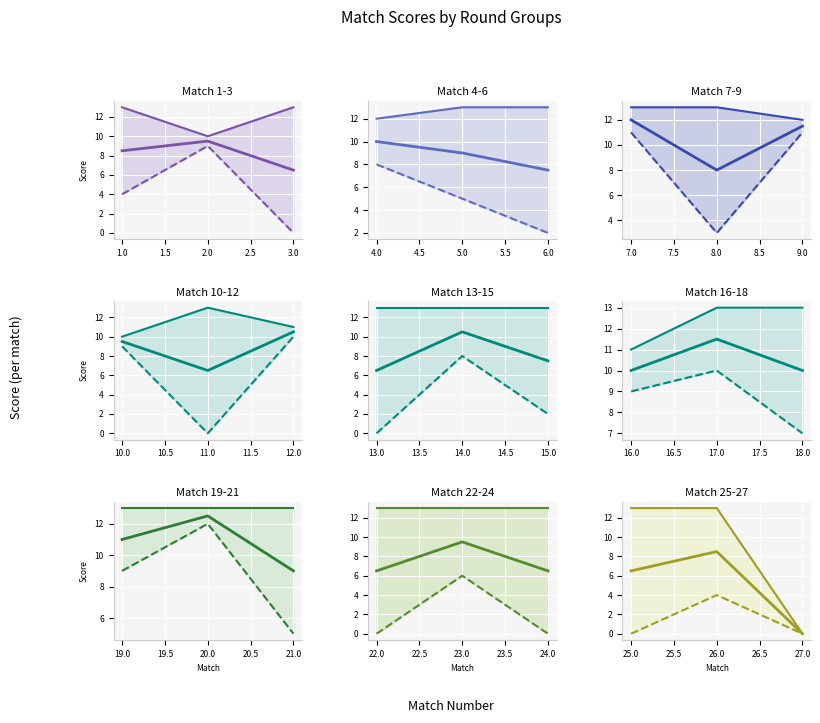

List the series in order of their overall mean, lowest first.

Score 2, Mid, Score 1